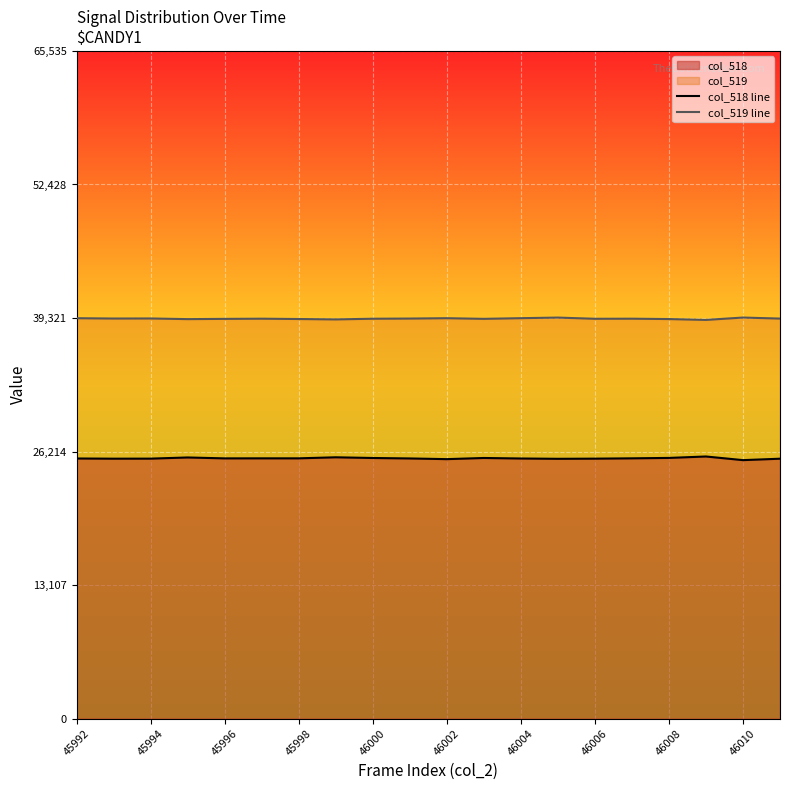

True or false: col_518 line and col_519 line intersect in this chart.

False